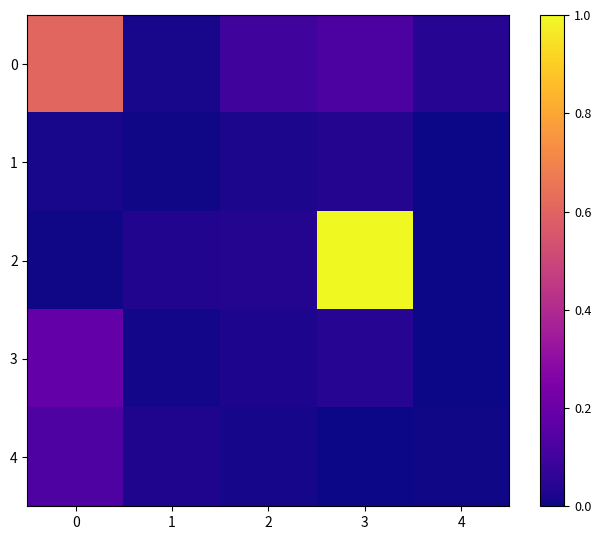

Rank the series by their maximum value, from highest to lowest.

2, 0, 3, 4, 1